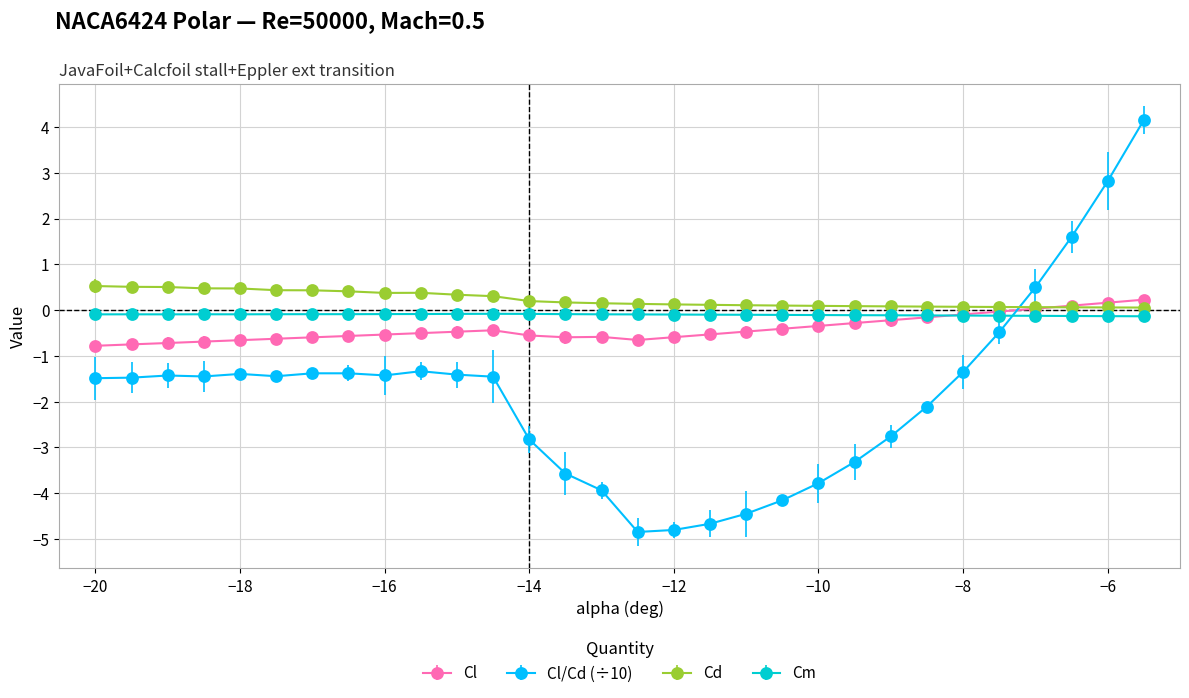

Which series ends up on top after the final intersection of Cd and Cl/Cd (÷10)?

Cl/Cd (÷10)